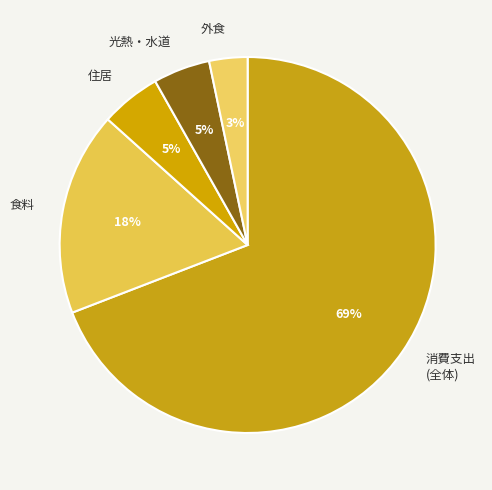

To the nearest percent, what is the average slice percentage?

20%